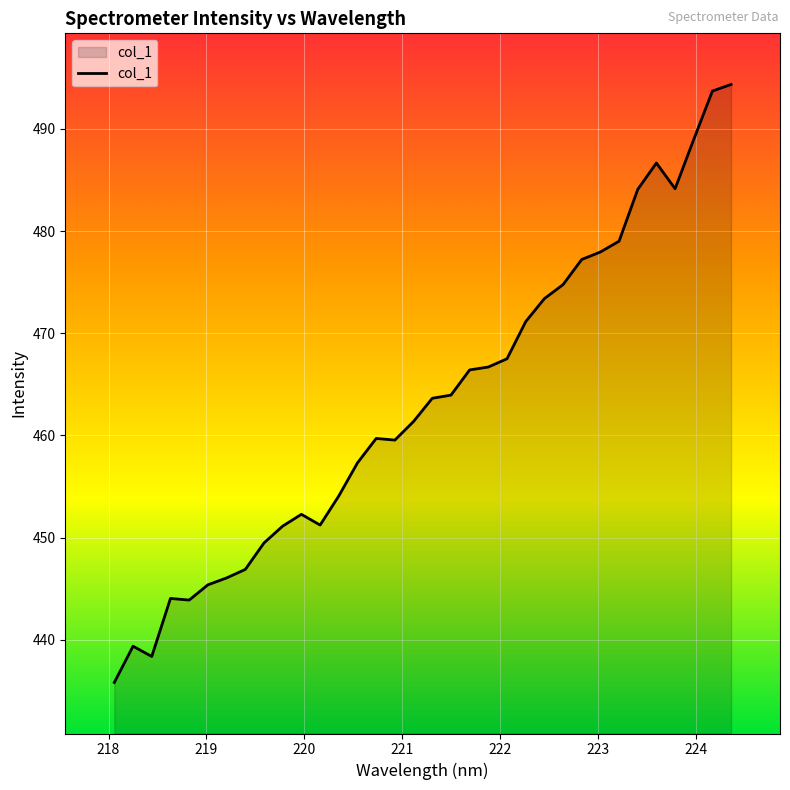

What is the maximum value shown in the chart?

494.4